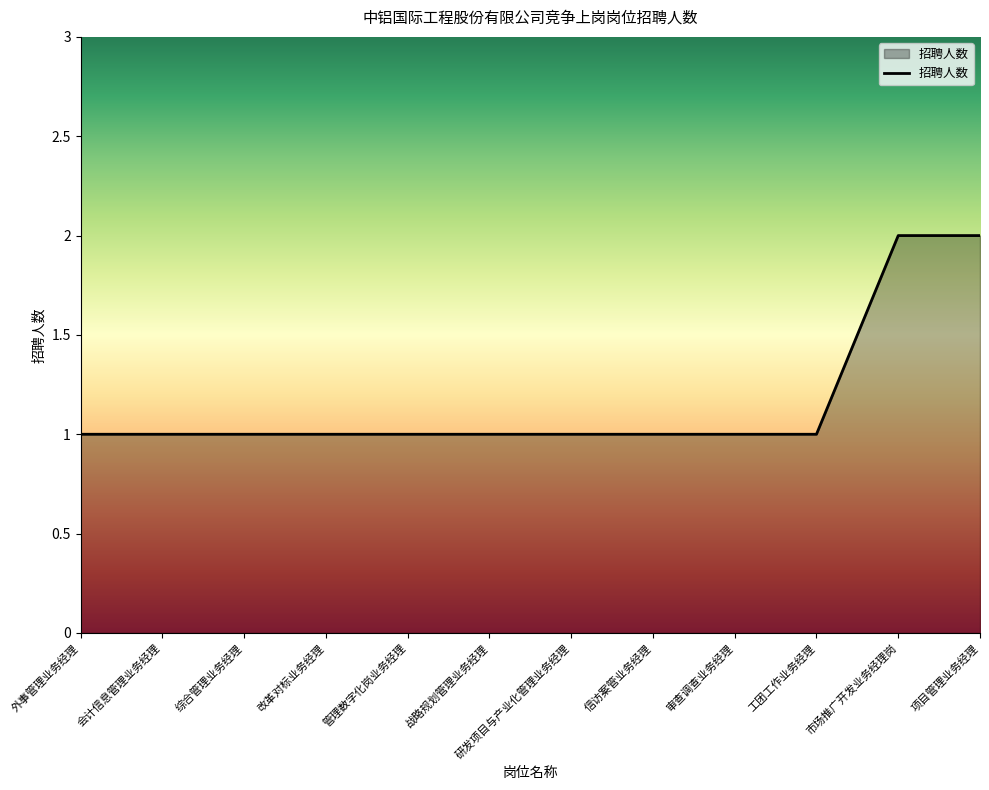

The value at 外事管理业务经理 is 1. True or false?

True